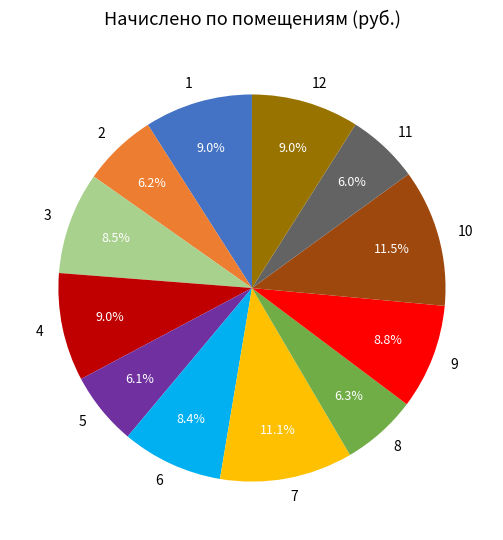

Combined, what portion of the pie is 5 and 11?

12.1%